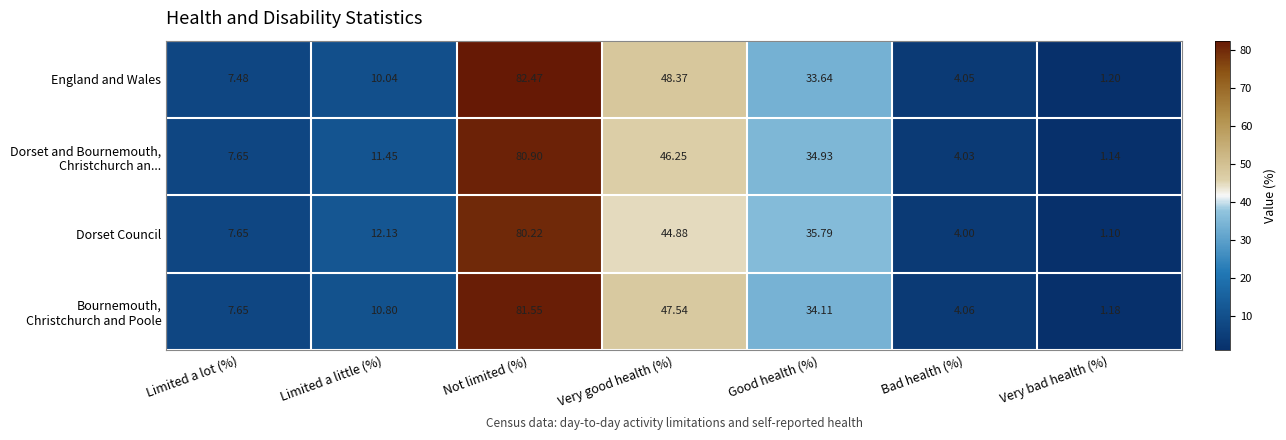

Rank the categories by Dorset Council value from highest to lowest.

Not limited (%), Very good health (%), Good health (%), Limited a little (%), Limited a lot (%), Bad health (%), Very bad health (%)